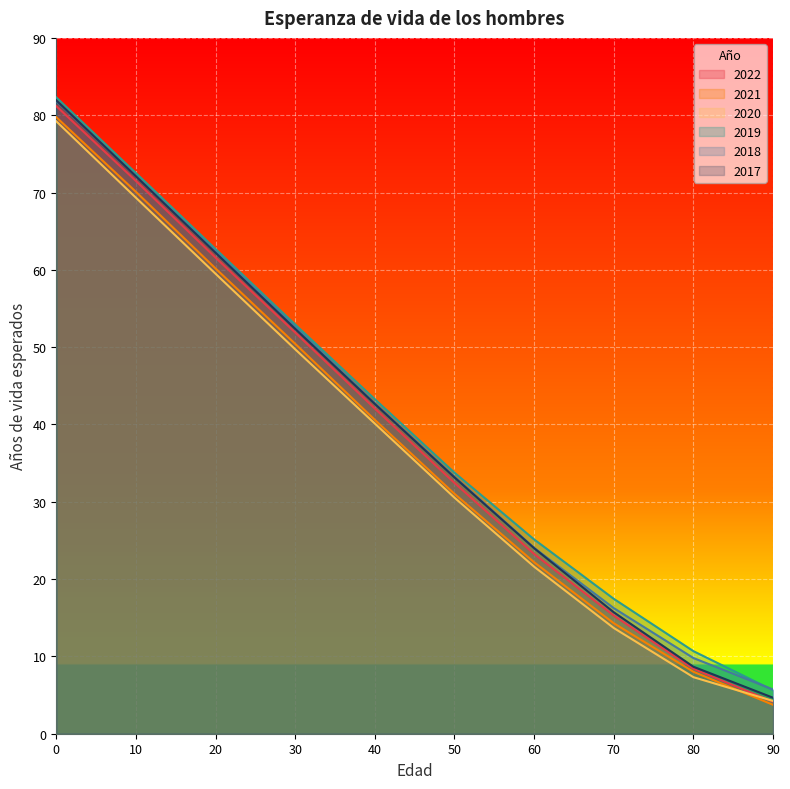

What is the average value of the 2019 series?

40.6